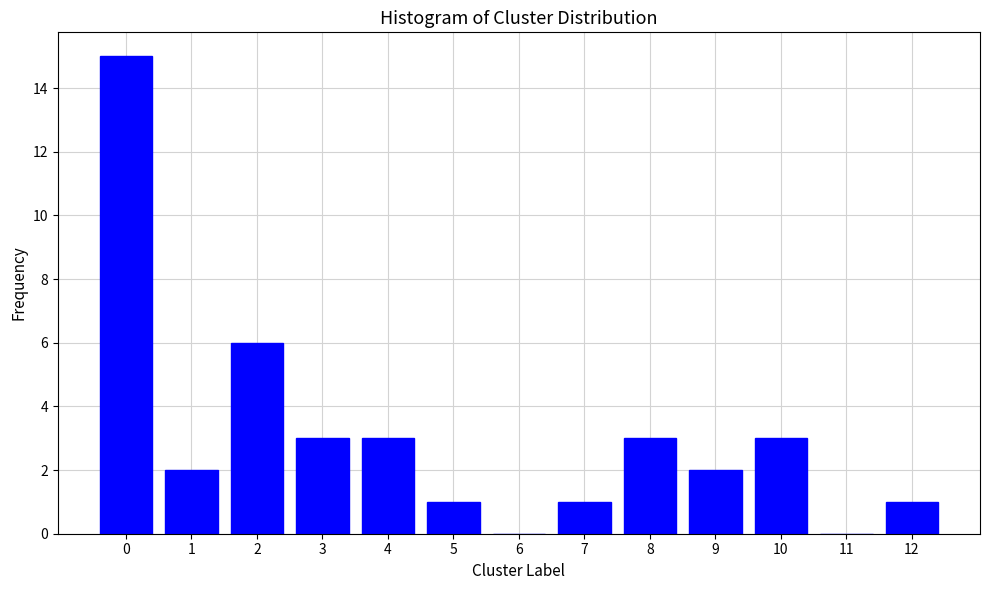

Reading left to right, transcribe all the data shown in this chart.

0=15	1=2	2=6	3=3	4=3	5=1	6=0	7=1	8=3	9=2	10=3	11=0	12=1